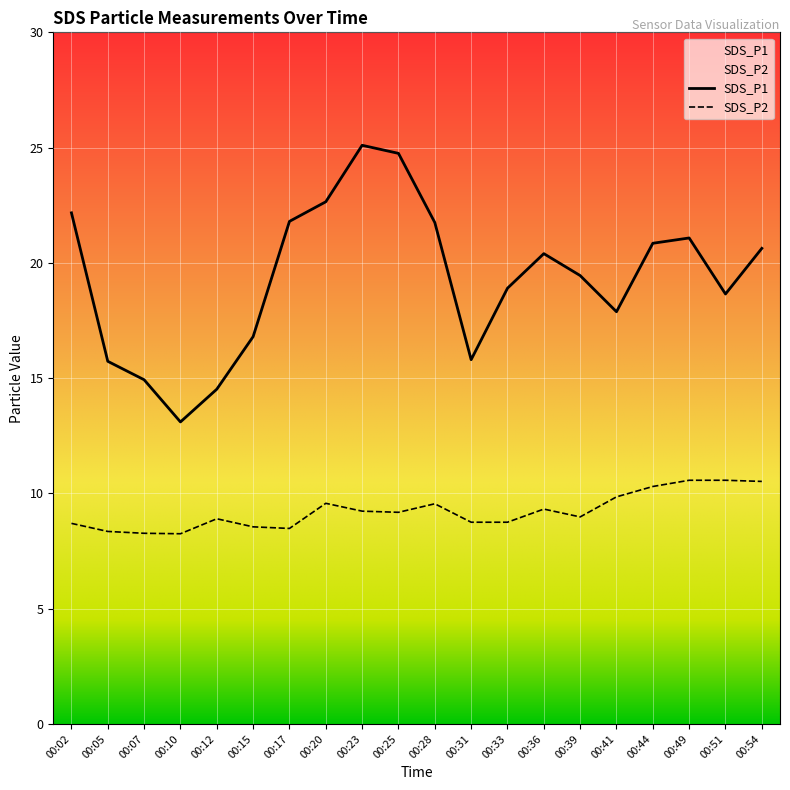

What is the sum of all SDS_P1 values?

386.9